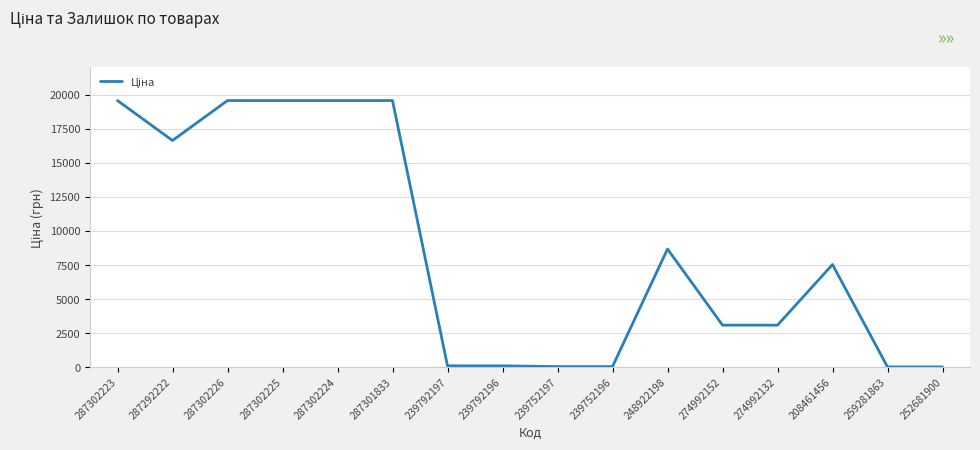

What is the difference between the maximum and minimum values?

19534.0